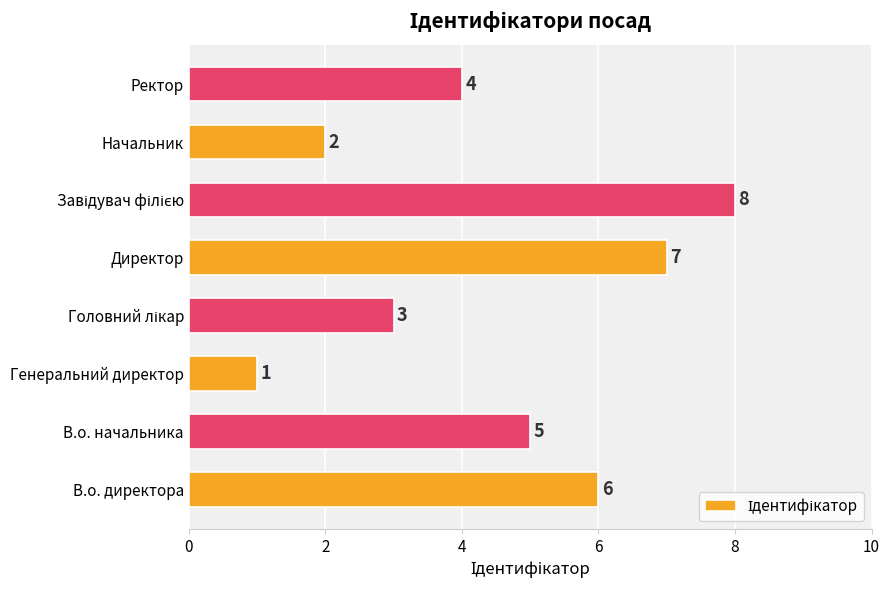

What is the sum of all values?

36